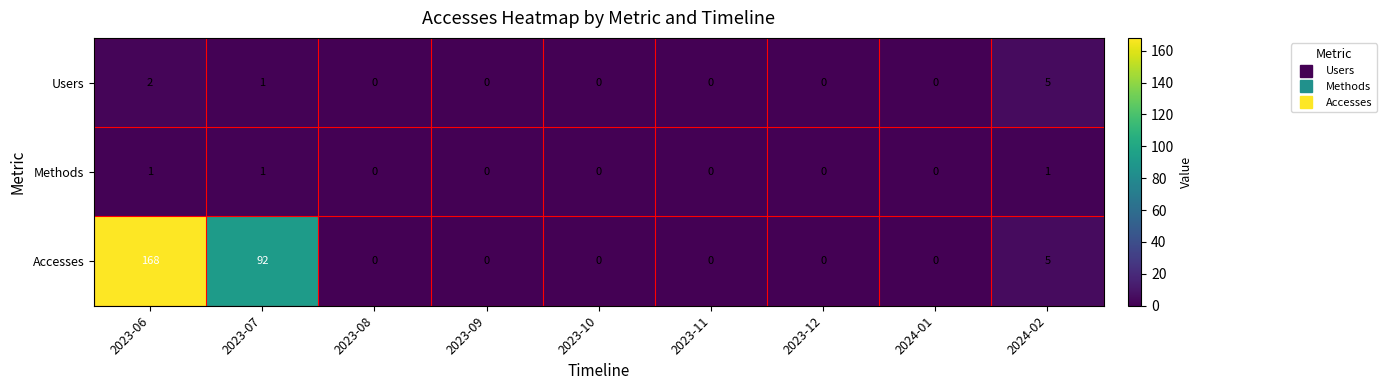

What is the maximum value shown in the chart?

168